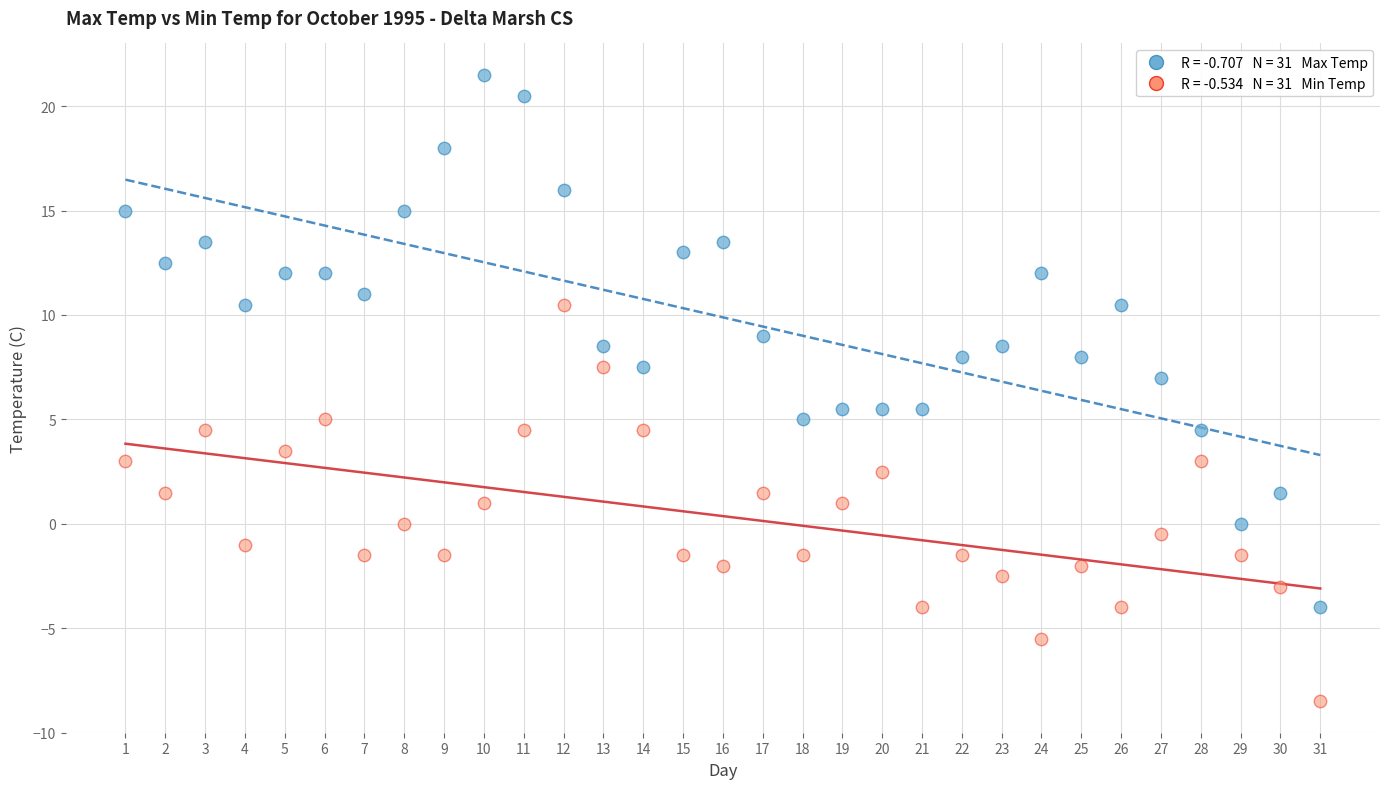

Across all data points, what is the range of Y values (max minus min)?

30.0